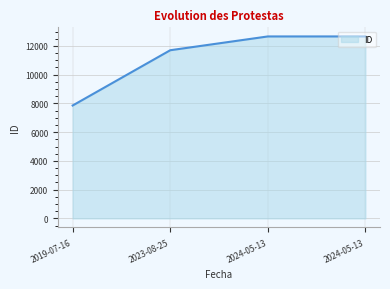

What is the difference between the values at 2024-05-13 and 2024-05-13?

1